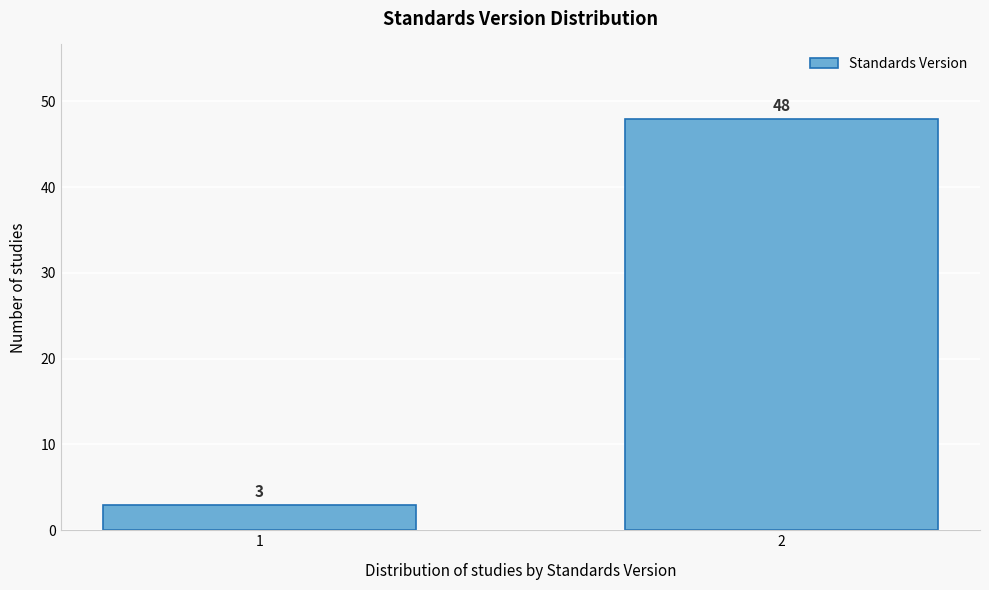

Reading left to right, what are all the values shown in this chart?

1=3	2=48